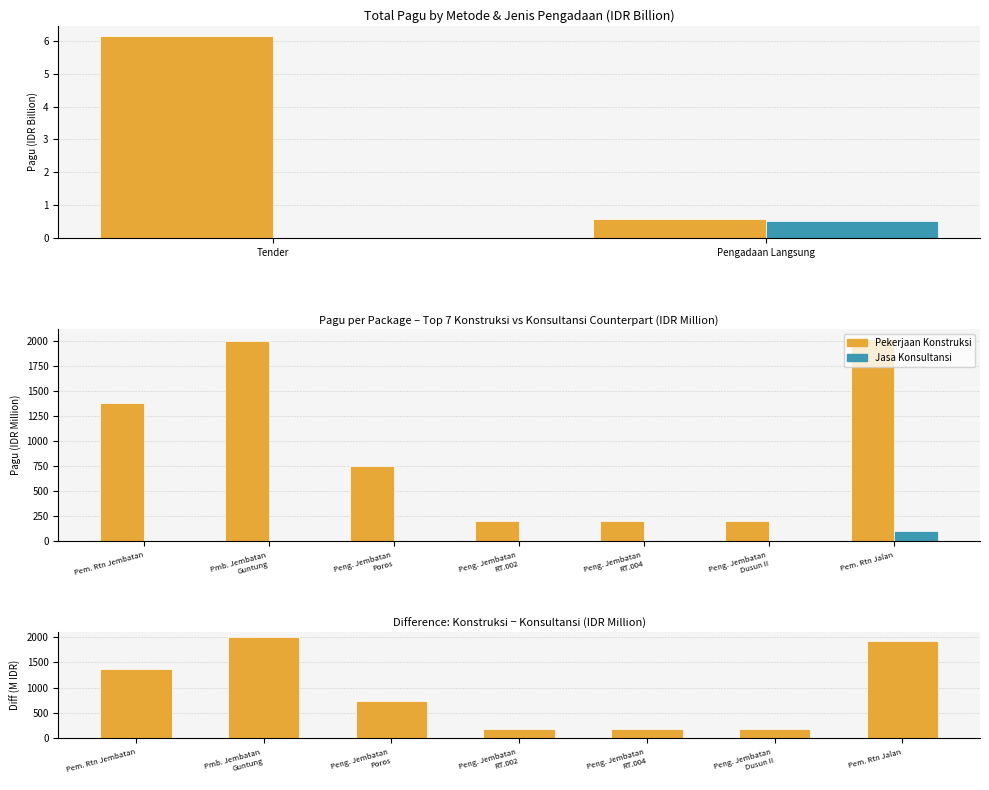

Read the Difference (Konstruksi - Konsultansi) value at Peng. Jembatan Poros.

744.0